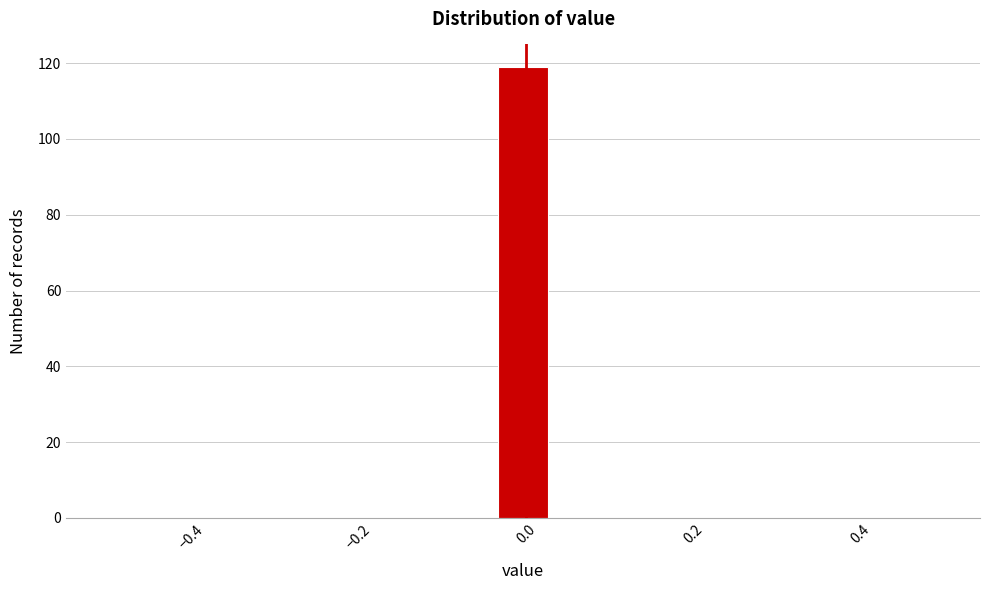

Read against the x-axis, roughly where is the centre of the tallest bar?

0.00